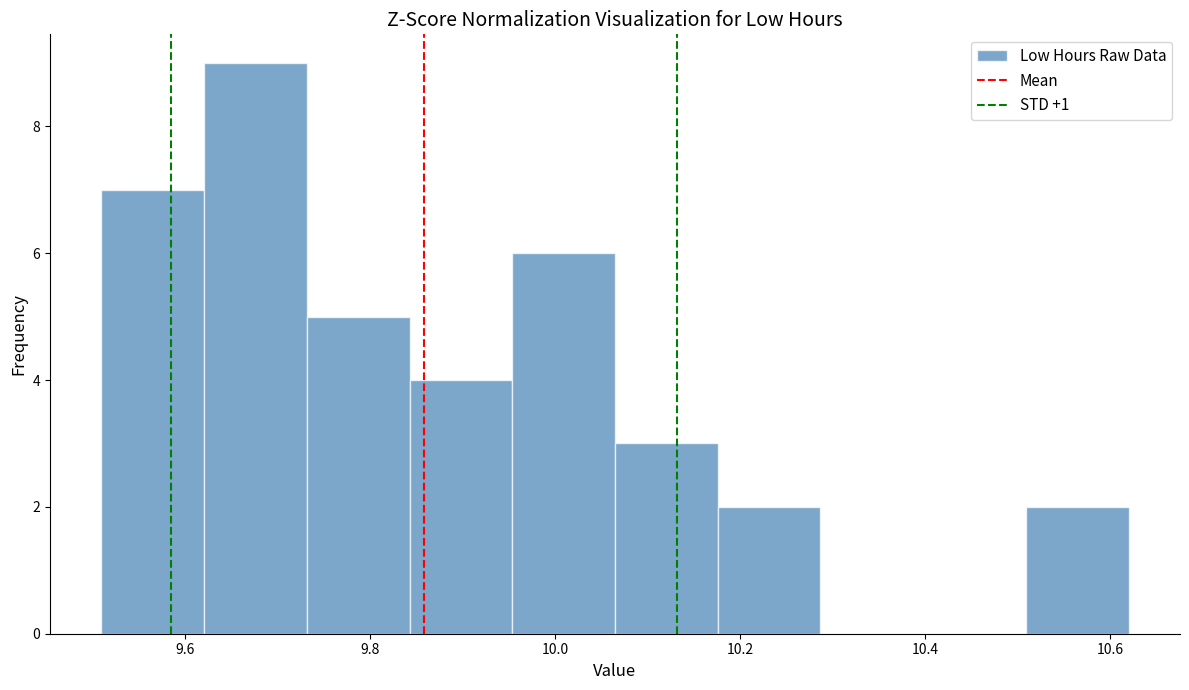

How tall is the bar that spans 9.96 to 10.06 on the x-axis? Neither the bar edges nor the heights are printed on the chart, so give them approximately, as read against the axes.

6